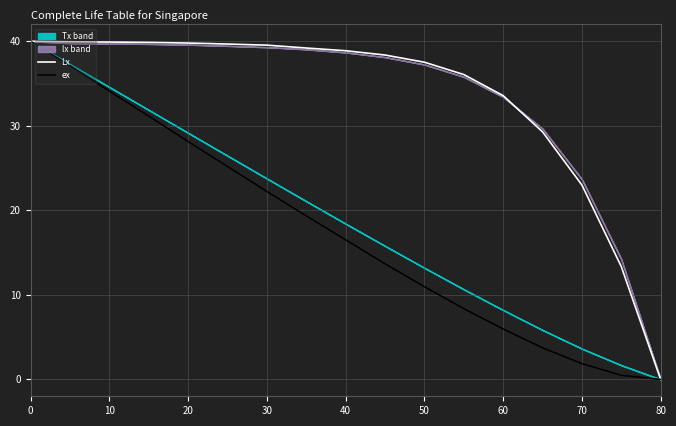

True or false: ex and Lx cross at least once.

False